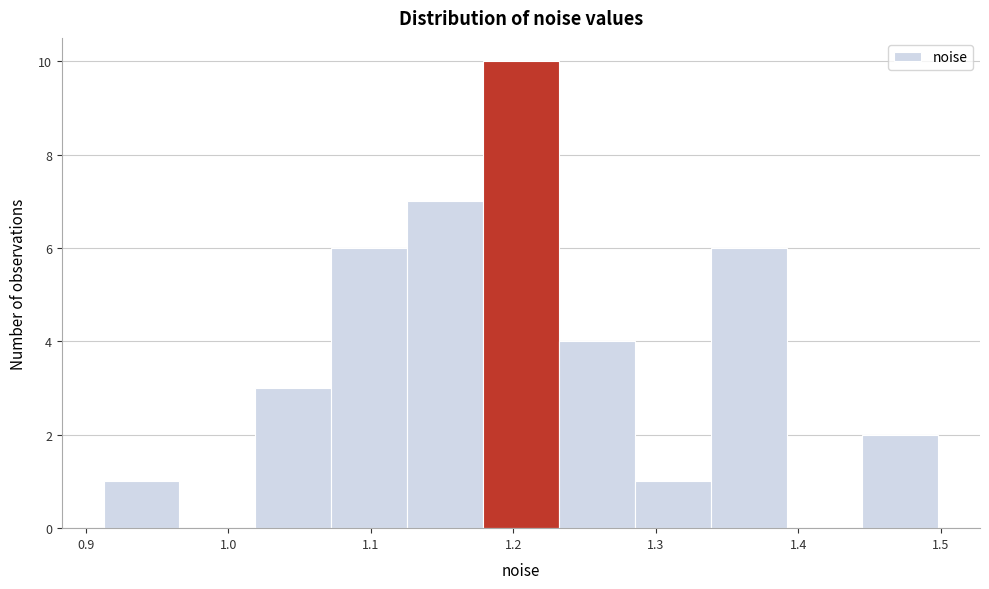

Over which range of the x-axis is the bar tallest?

1.18 to 1.23